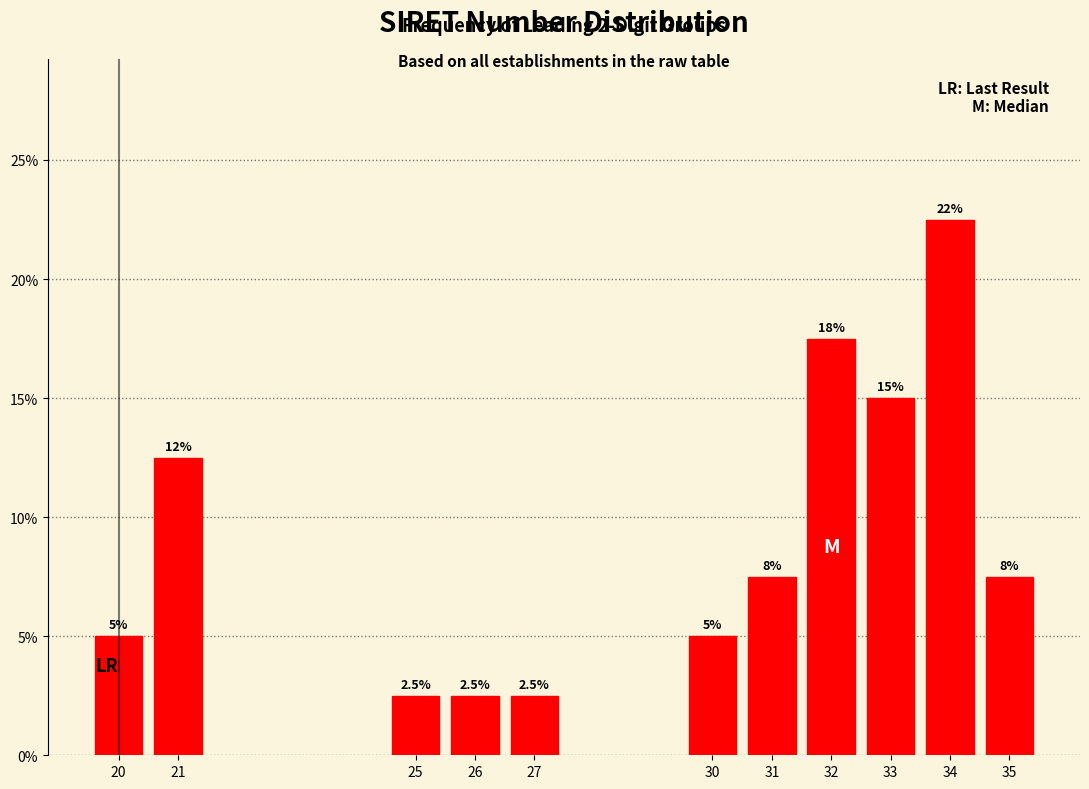

Are the bars horizontal?

No